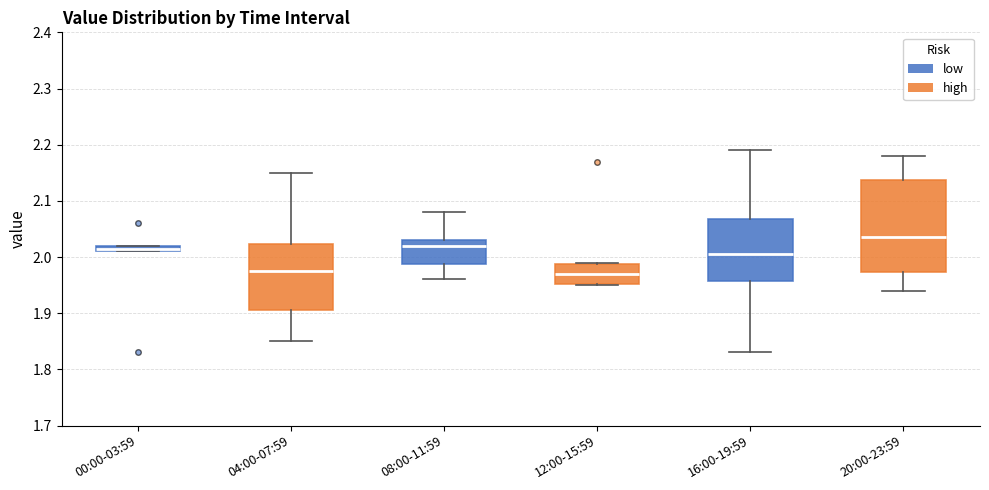

Where is the lower edge of the box for 16:00-19:59 on the y-axis? The values are not printed on the chart, so give them approximately, as read against the axis.

1.96